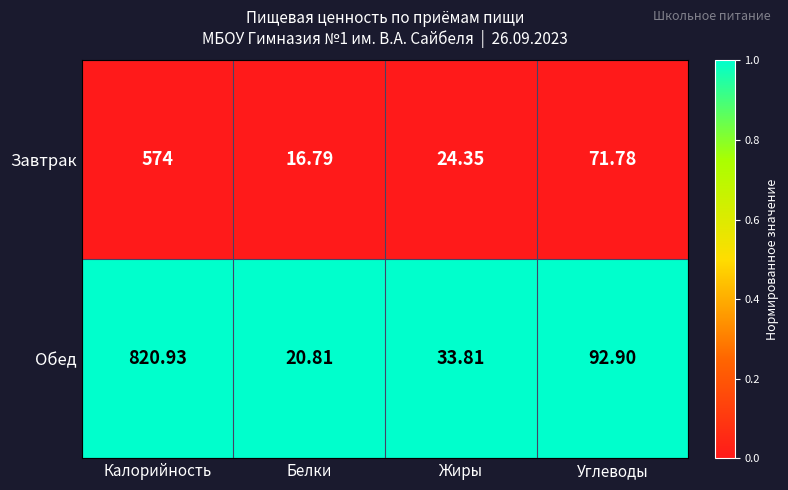

Count the number of data series in this chart.

2